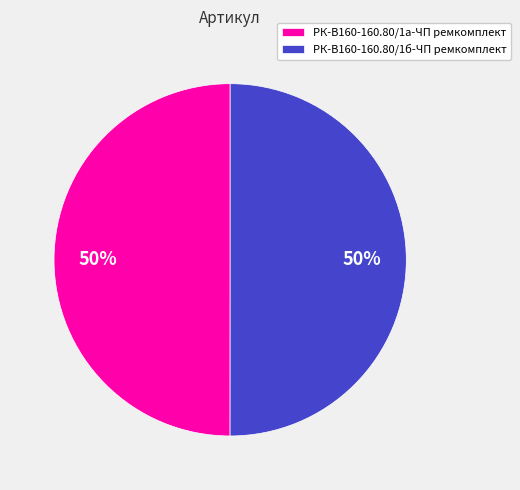

Approximately how many times larger is the value at РК-В160-160.80/1а-ЧП ремкомплект compared to РК-В160-160.80/1б-ЧП ремкомплект?

1.0